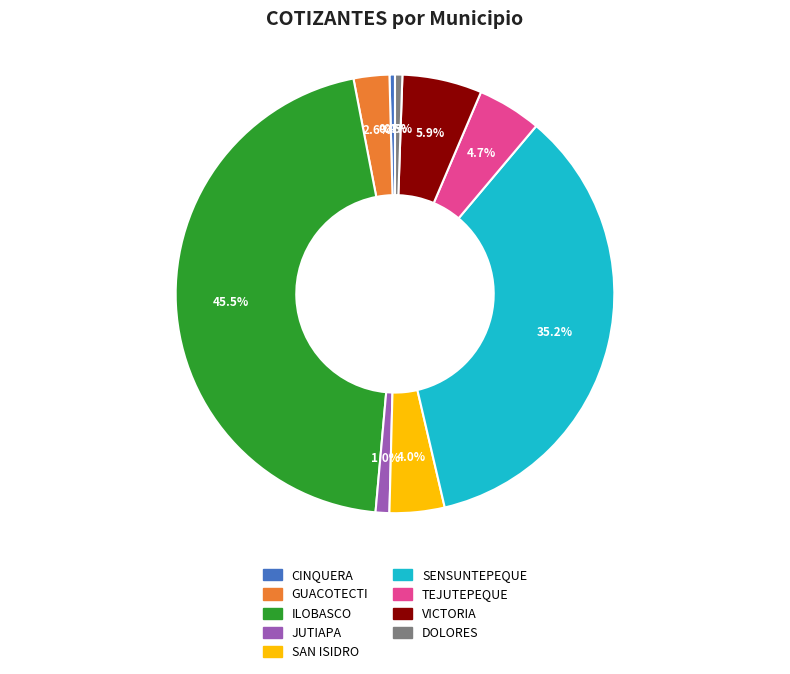

True or false: GUACOTECTI accounts for 3% of the total.

True